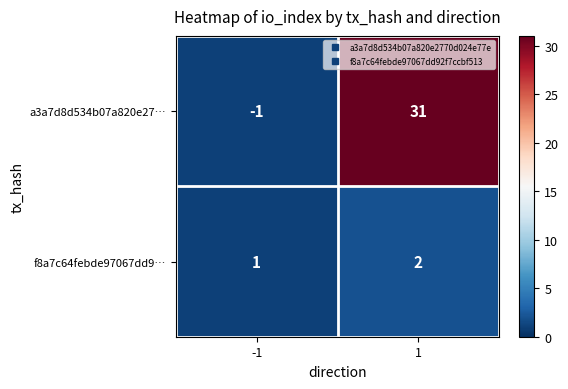

Is it true that a3a7d8d534b07a820e27… equals -2 at -1?

False